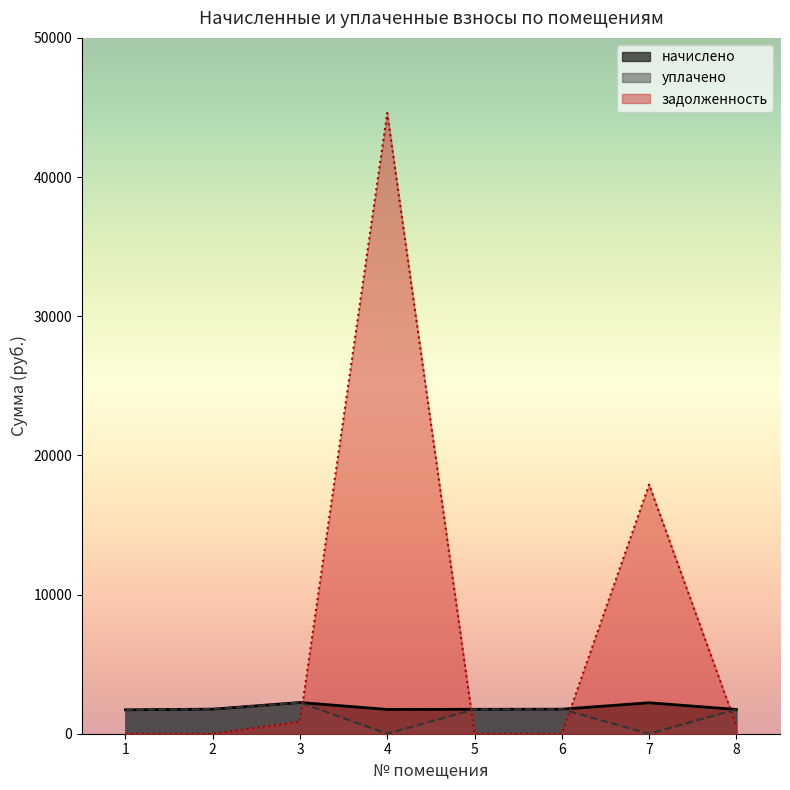

Reading left to right, list all the values displayed in this chart.

начислено: 1719.4	1767.0	2243.6	1745.0	1756.0	1763.3	2225.2	1745.0
уплачено: 1719.4	1767.0	2243.6	0.0	1756.0	1763.3	0.0	1745.0
задолженность: 0.0	0.0	870.1	44601.6	0.0	0.0	17900.3	581.7